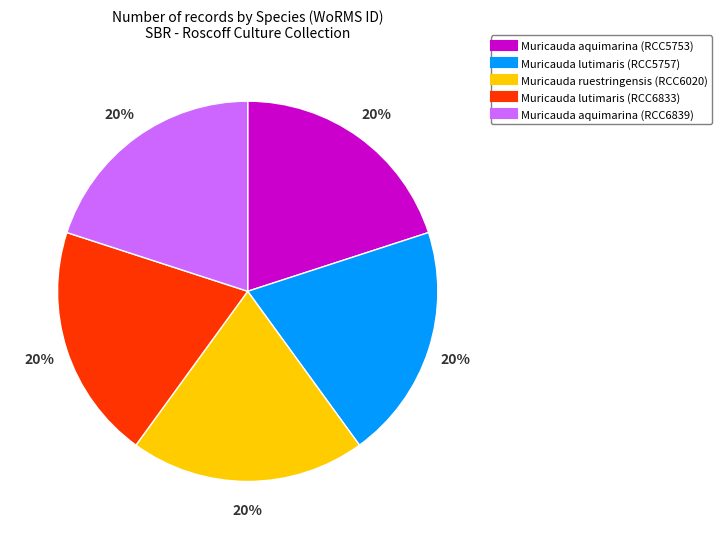

To the nearest percent, what is the combined percentage of Muricauda lutimaris (RCC5757) and Muricauda aquimarina (RCC6839)?

40%